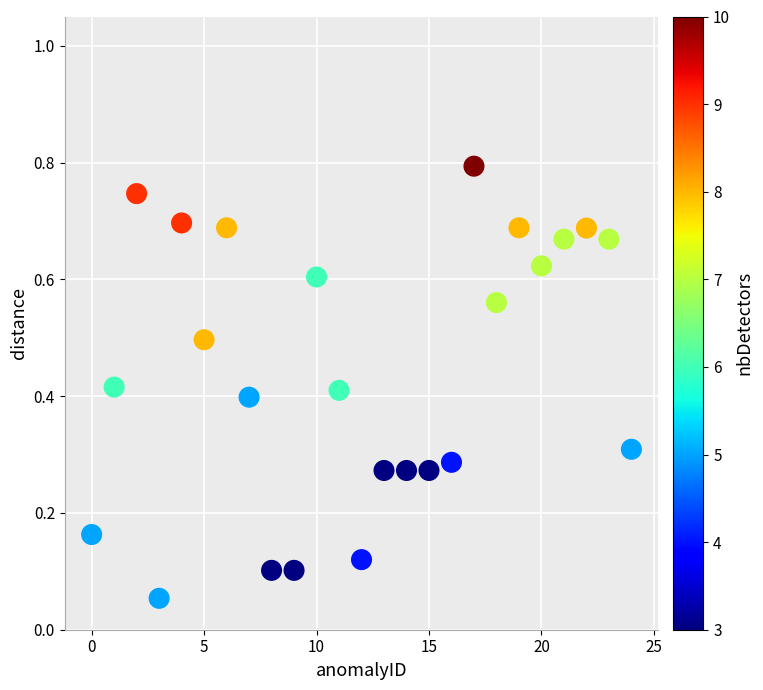

How many data points are displayed?

25